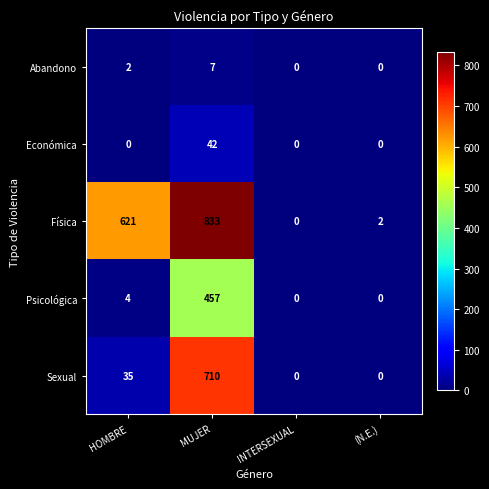

The Sexual series shows 710 at MUJER. True or false?

True